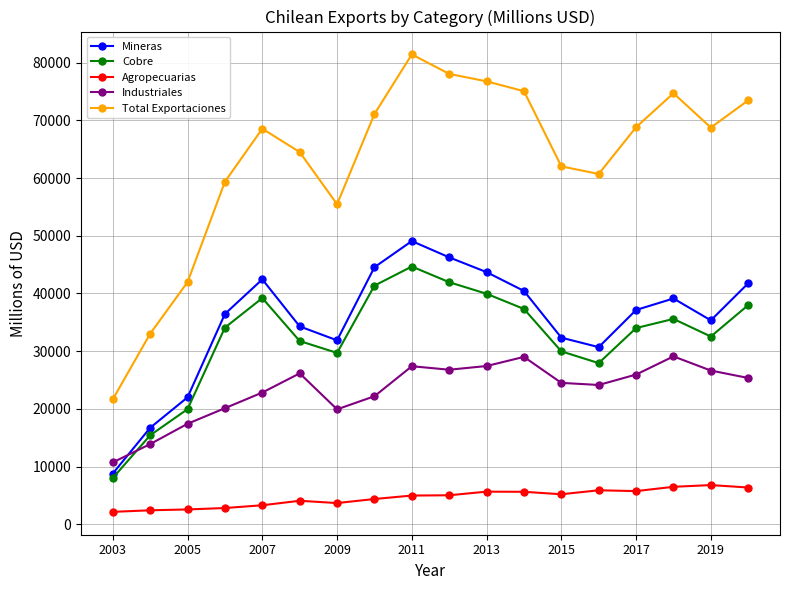

List the series in order of their peak value, highest first.

Total Exportaciones, Mineras, Cobre, Industriales, Agropecuarias